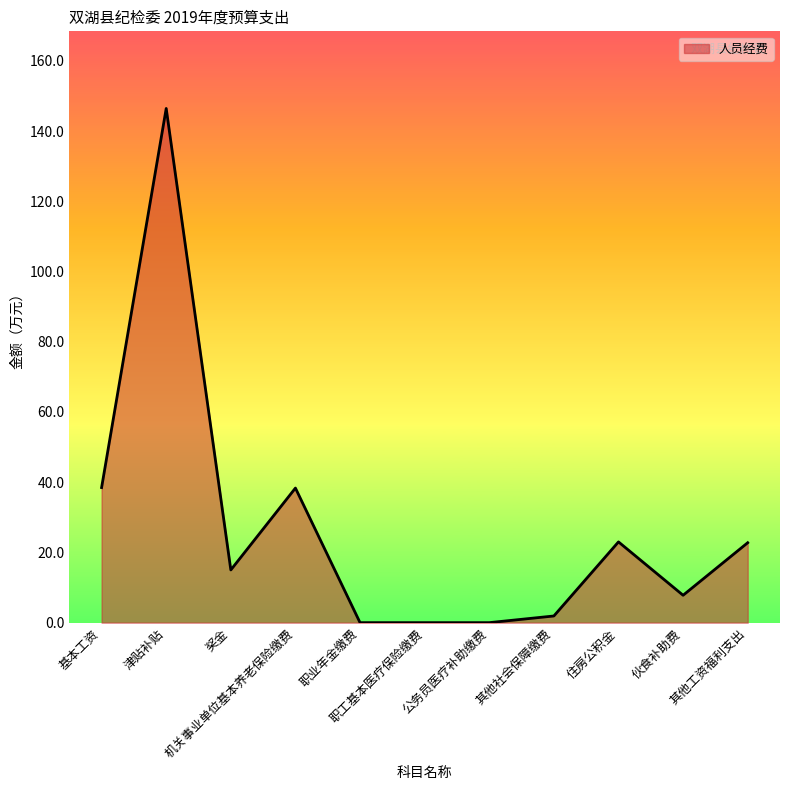

What is the maximum value shown in the chart?

146.4